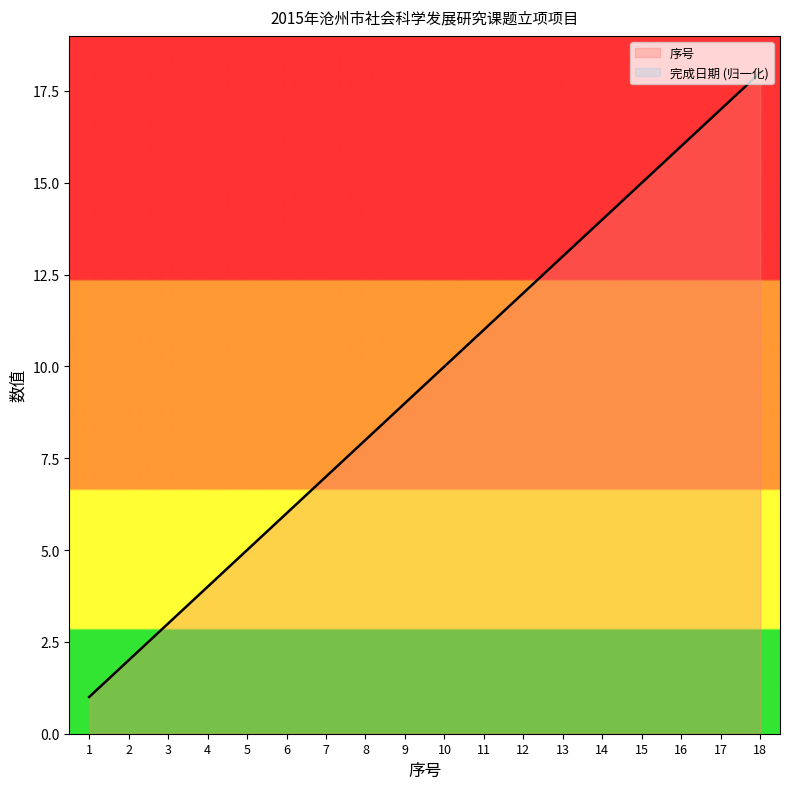

What is the smallest value displayed?

1